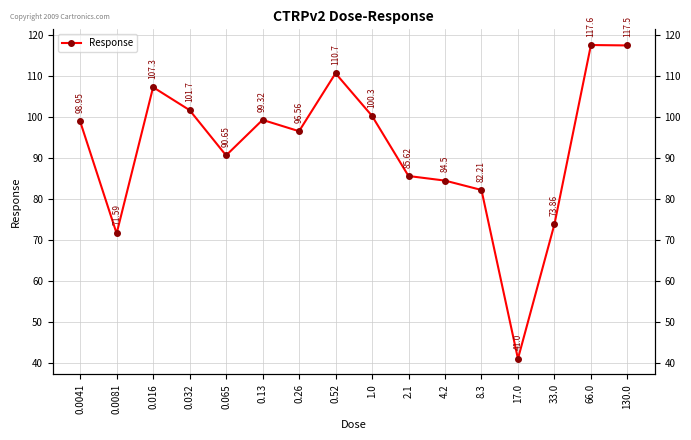

What is the difference between the maximum and minimum values?

76.6